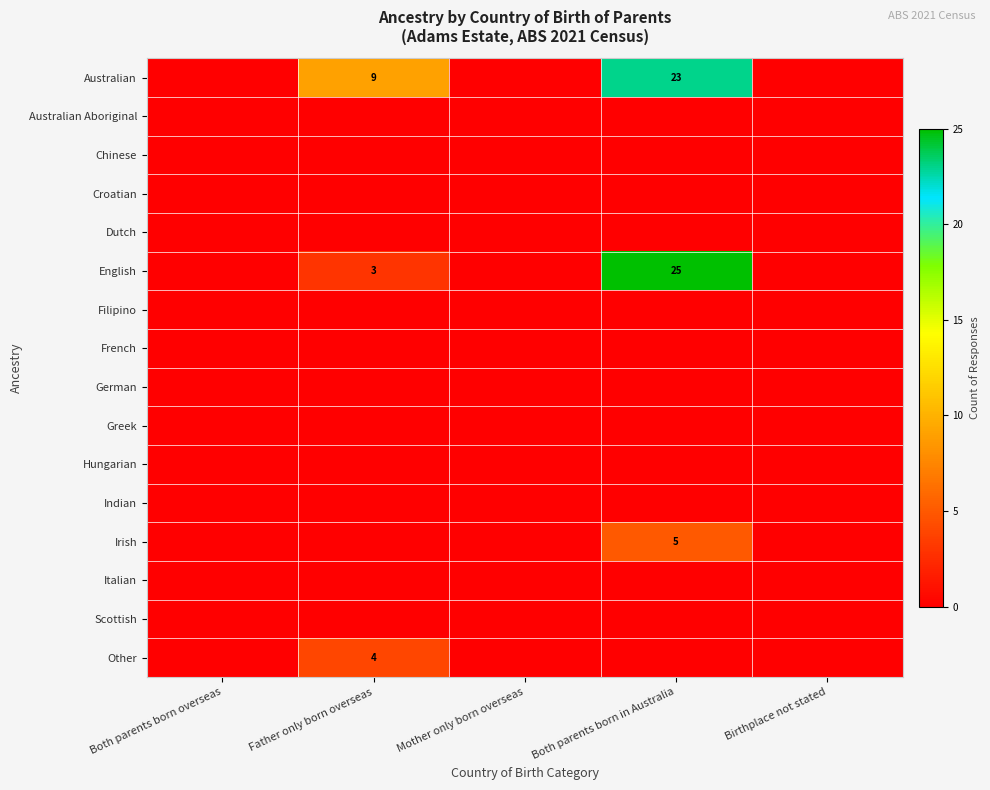

At which category is the sum across all series the highest?

Both parents born in Australia